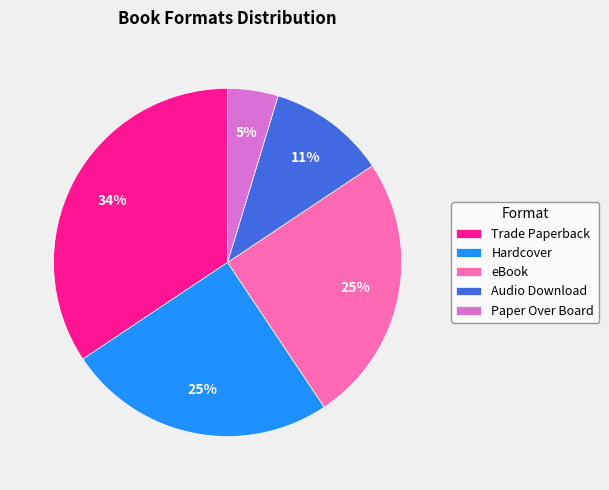

To the nearest percent, what percentage of the pie is Trade Paperback?

34%